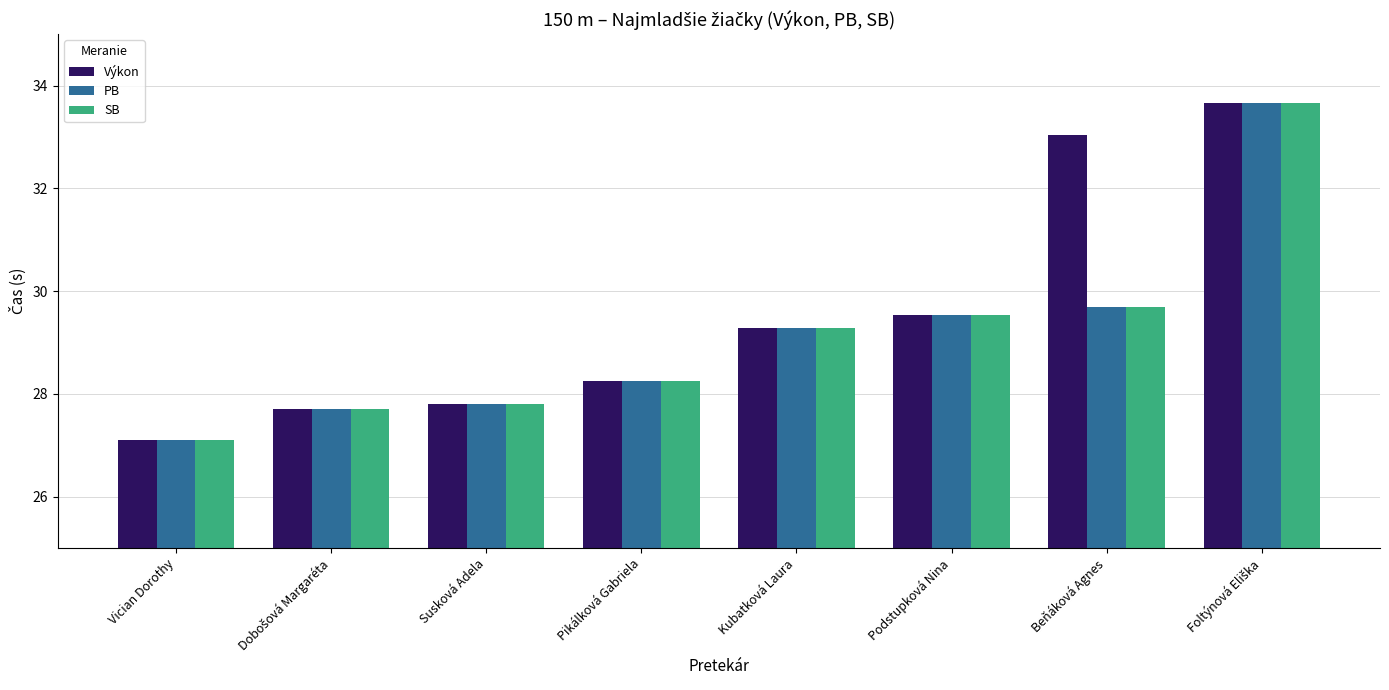

Which label corresponds to the smallest value in the chart?

Vician Dorothy